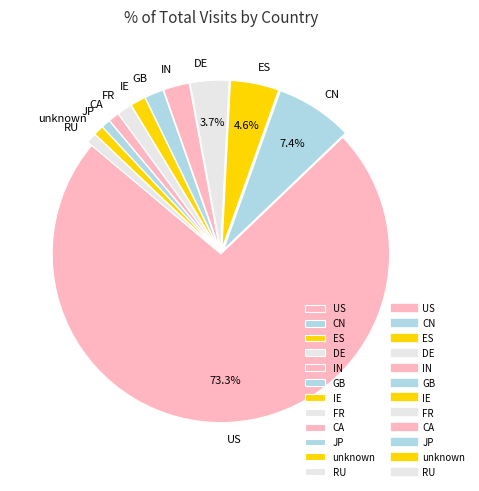

Approximately how many times larger is the value at IN compared to IE?

1.7